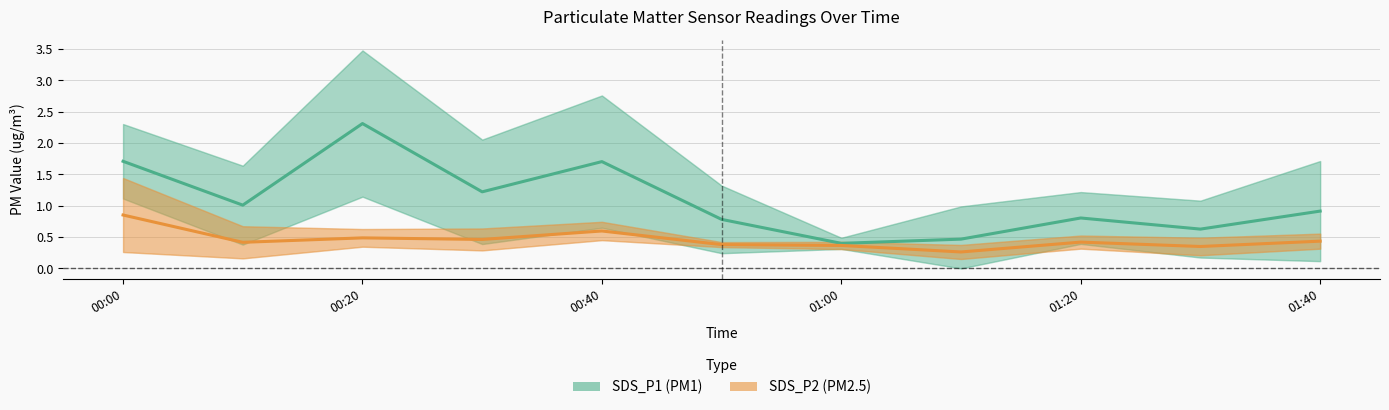

Does the chart display data point markers on the line(s)?

No